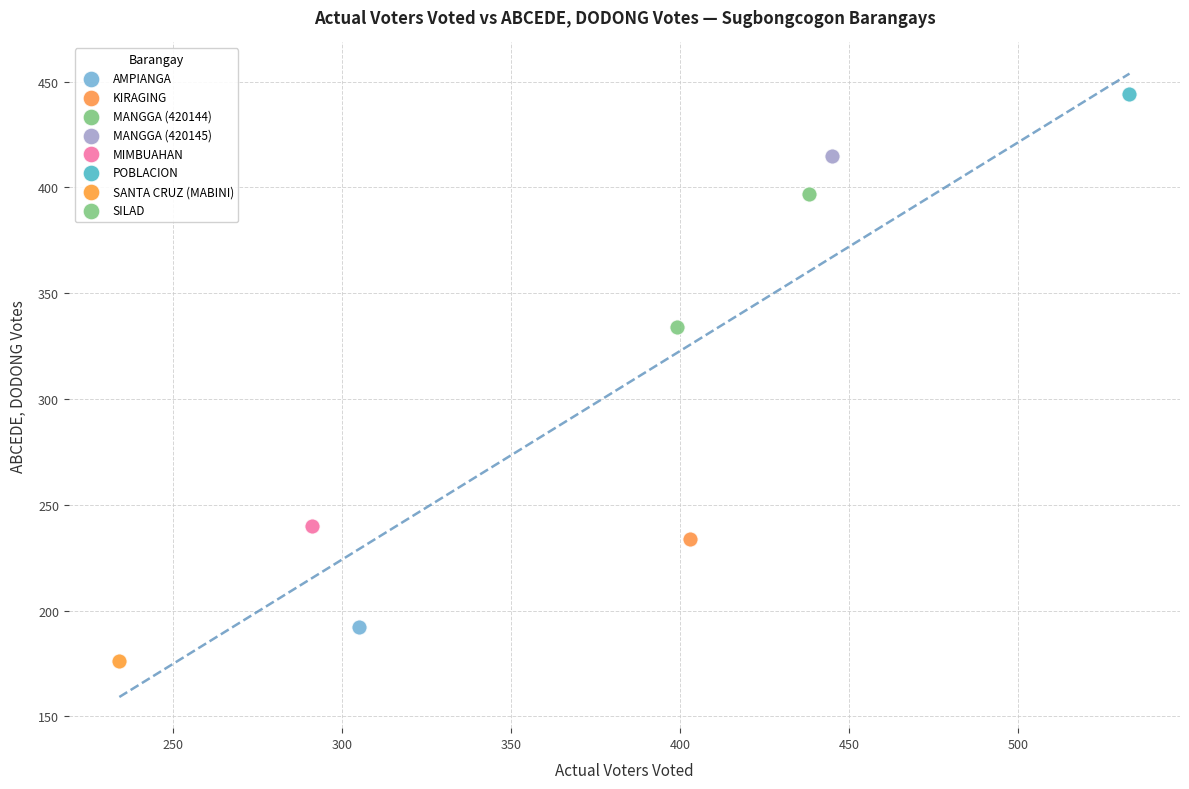

Which series contains the lowest Y value?

SANTA CRUZ (MABINI)